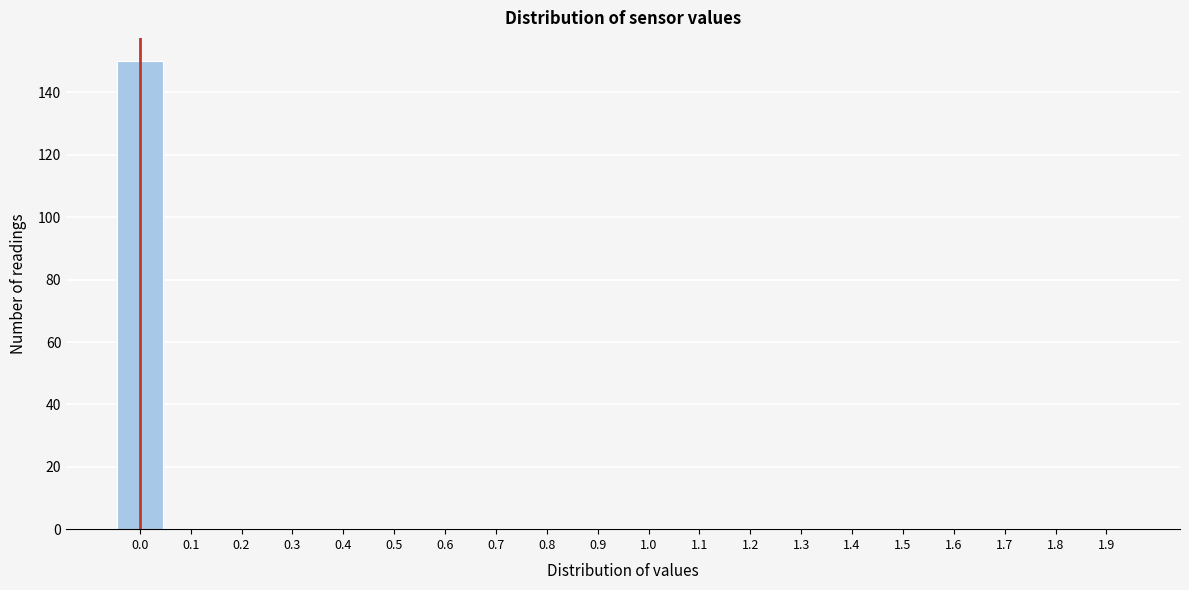

Reading right to left, extract all data points from this chart.

1.9=0	1.8=0	1.7=0	1.6=0	1.5=0	1.4=0	1.3=0	1.2=0	1.1=0	1.0=0	0.9=0	0.8=0	0.7=0	0.6=0	0.5=0	0.4=0	0.3=0	0.2=0	0.1=0	0.0=150